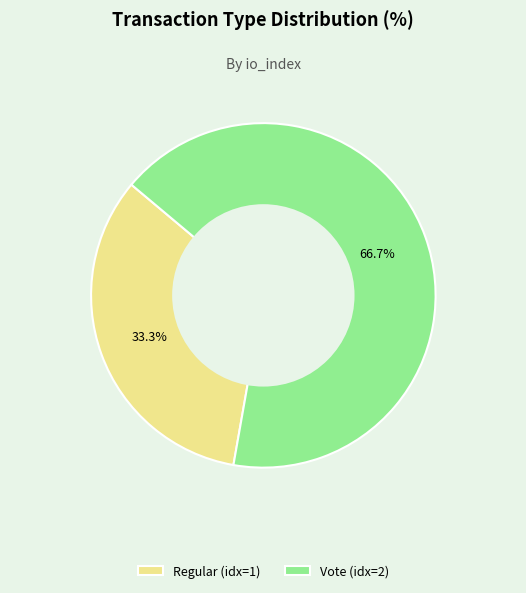

How many segments does this pie chart have?

2